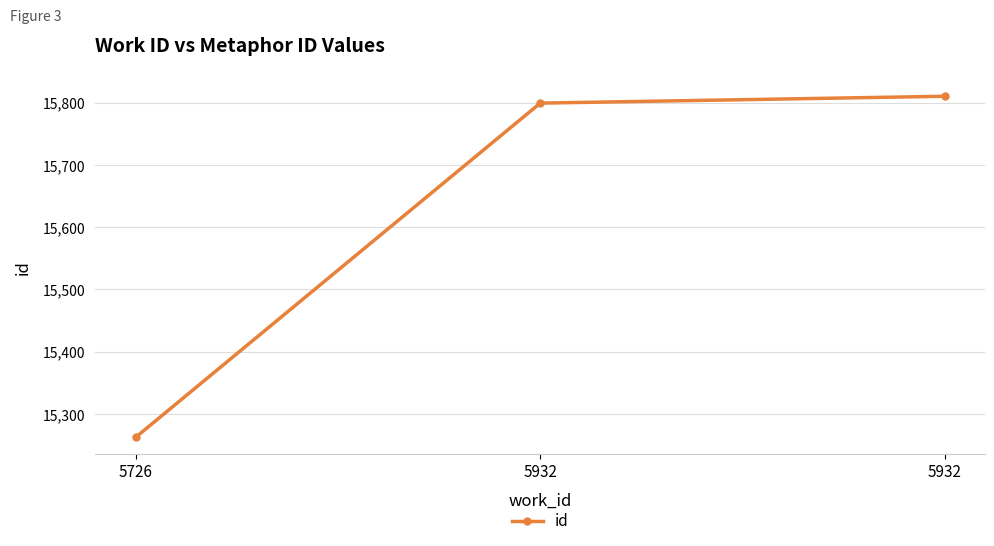

Reading left to right, list all the values displayed in this chart.

15263	15799	15810